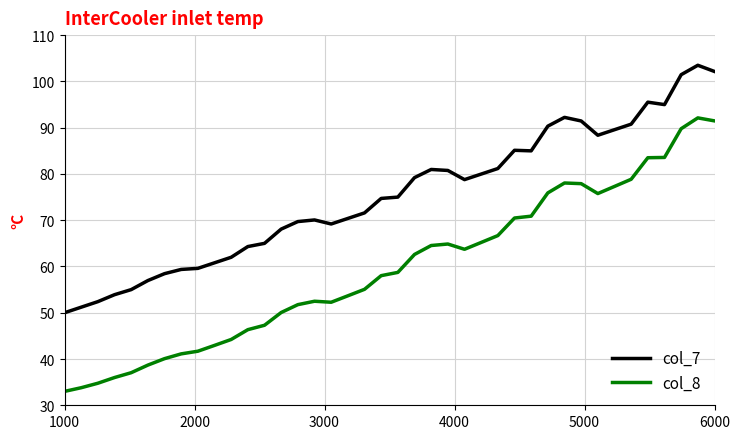

Which series has the largest total across all categories?

col_7